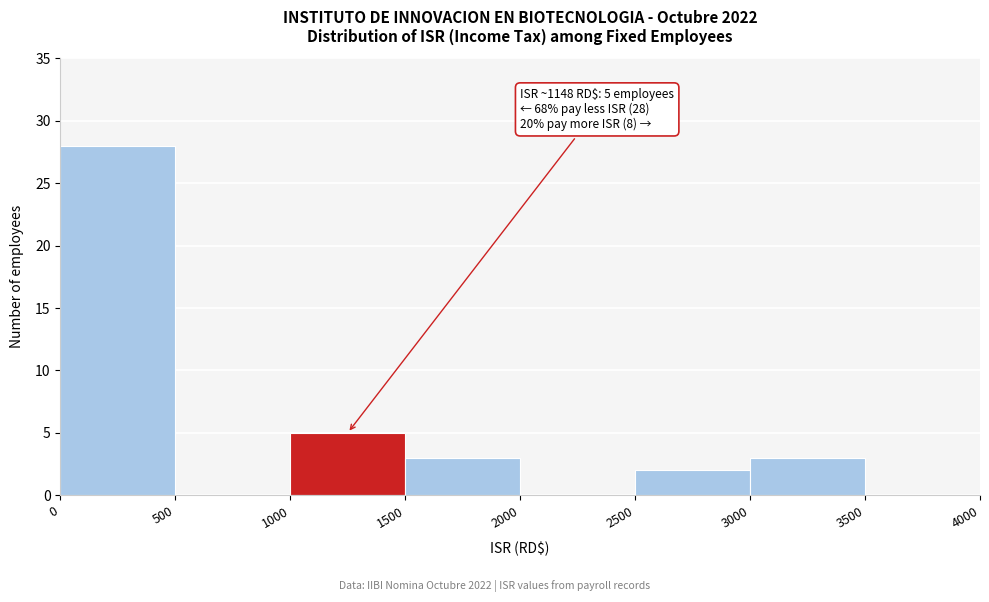

Over which range of the x-axis is the bar tallest?

0 to 500